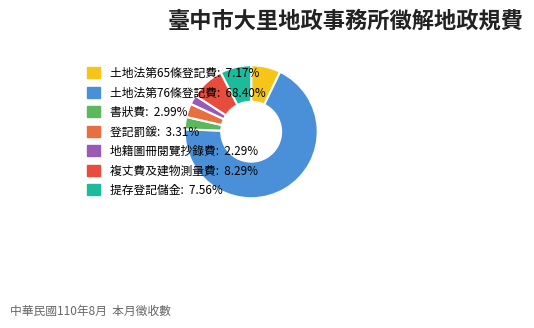

Count the number of slices in the pie.

7